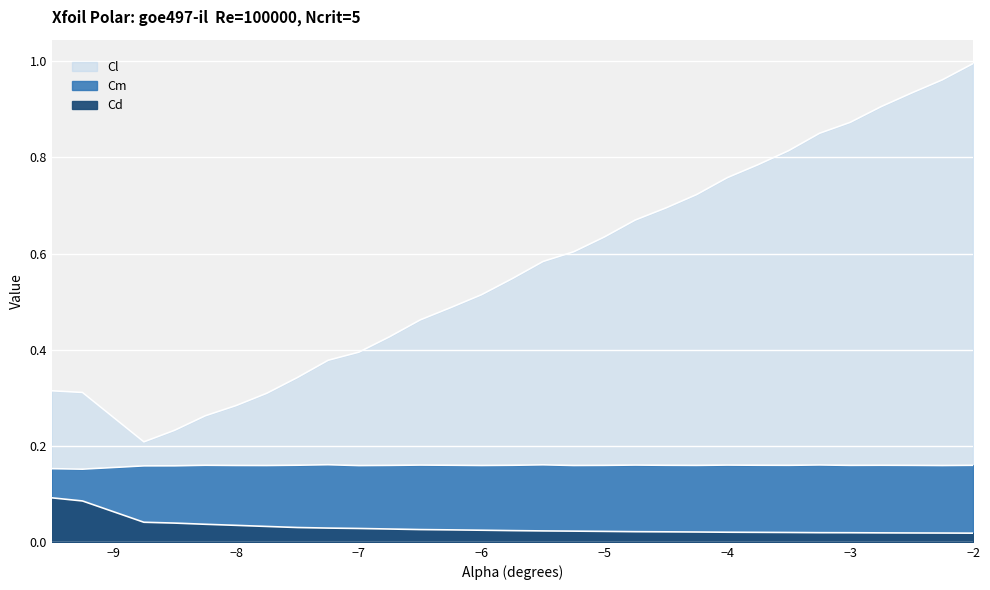

True or false: Cl and Cm intersect in this chart.

False